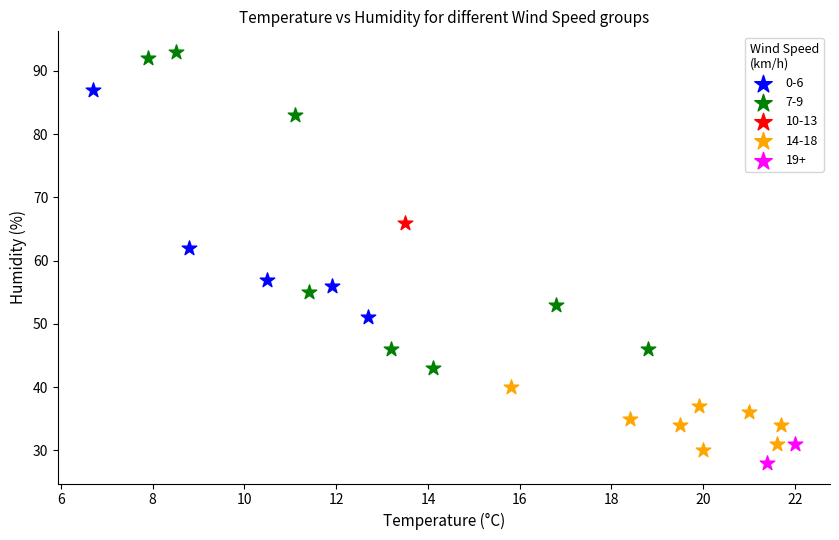

What are all the series names shown in the legend?

0-6, 7-9, 10-13, 14-18, 19+